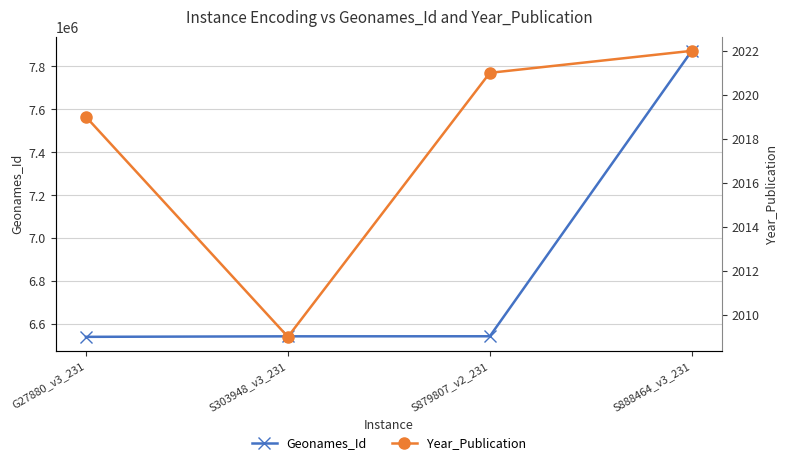

Which series has the largest range (max minus min)?

Geonames_Id